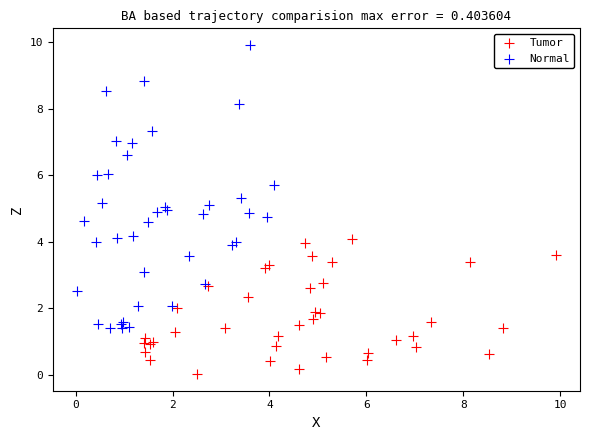

Which series has the widest spread of Y values?

Normal